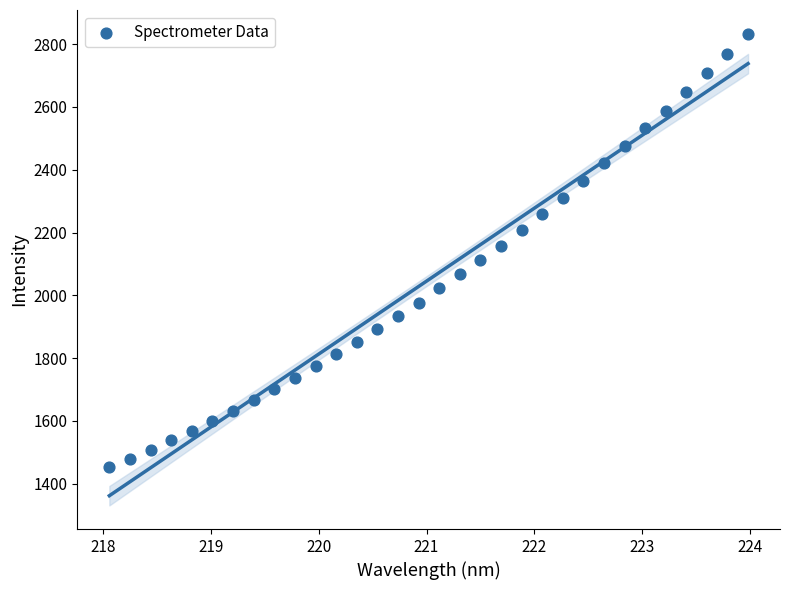

What is the range of Y values (max minus min)?

1381.1